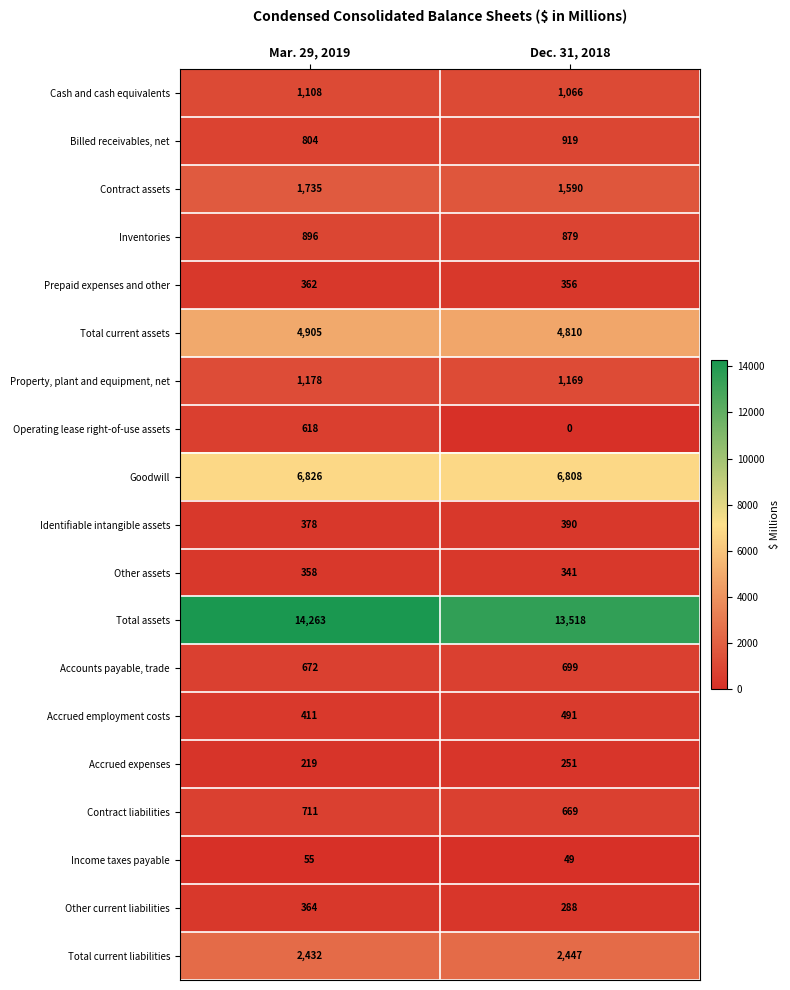

What is the greatest value displayed?

14263